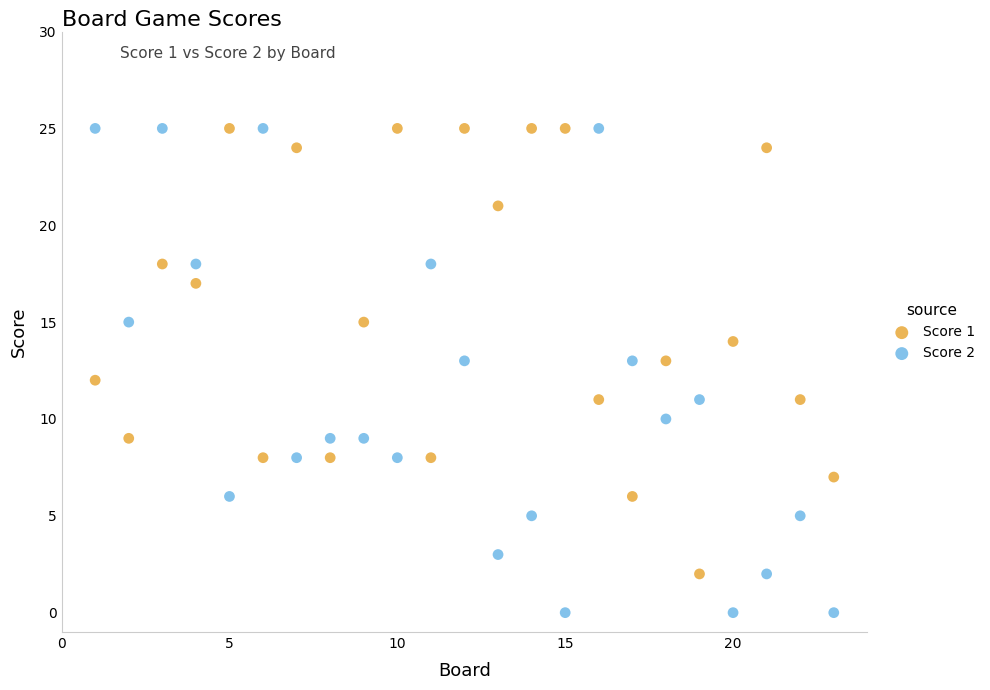

Which series contains the lowest Y value?

Score 2